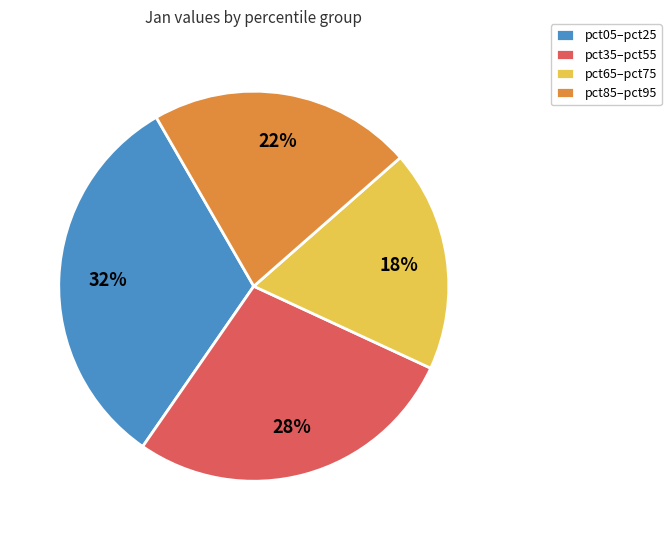

To the nearest percent, what percentage of the pie is pct65–pct75?

18%